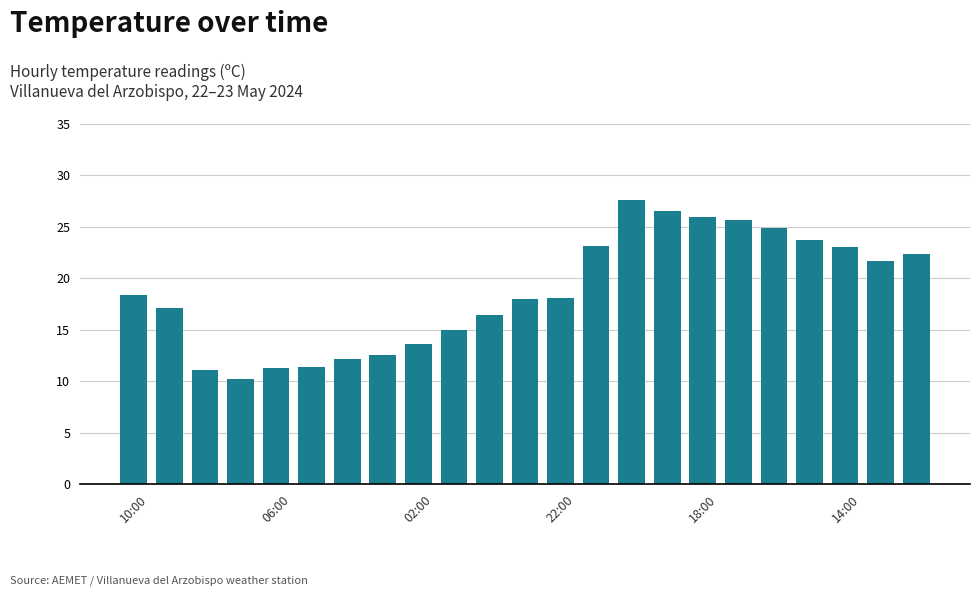

What is the sum of all values?

429.9